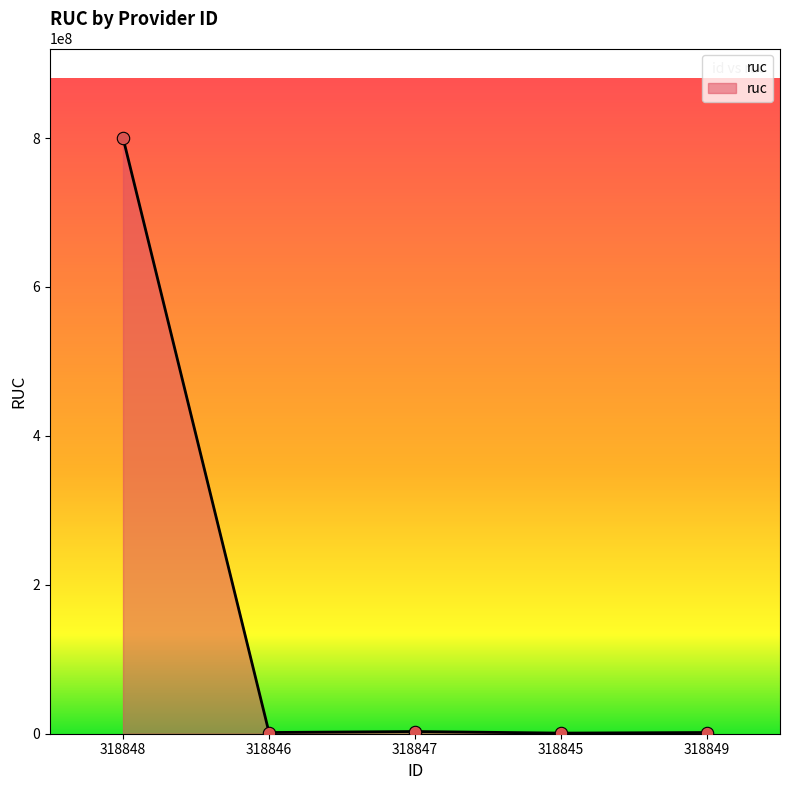

Between 318845 and 318848, which is larger?

318848